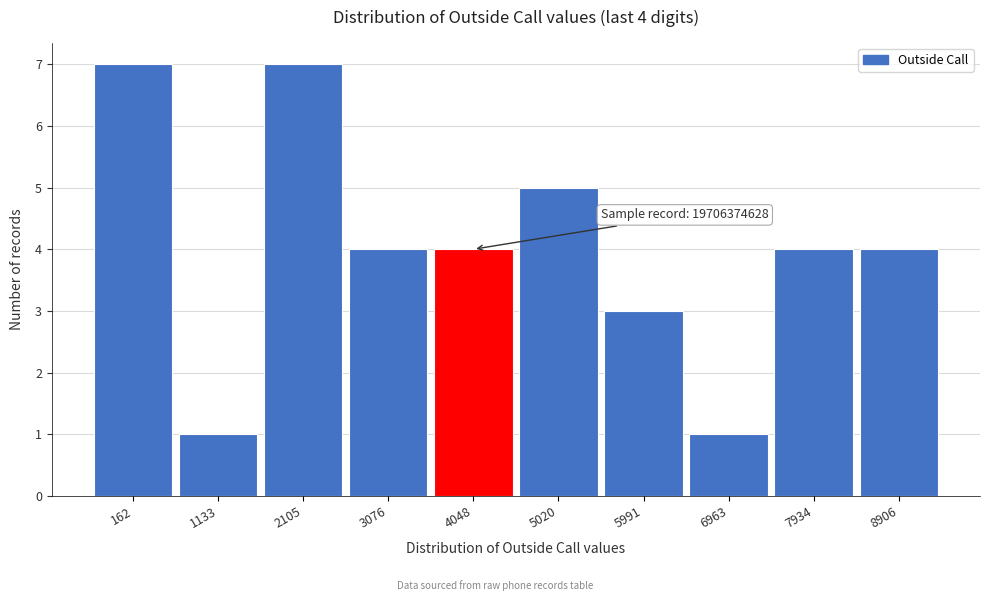

Reading left to right, extract all data points from this chart.

162=7	1133=1	2105=7	3076=4	4048=4	5020=5	5991=3	6963=1	7934=4	8906=4